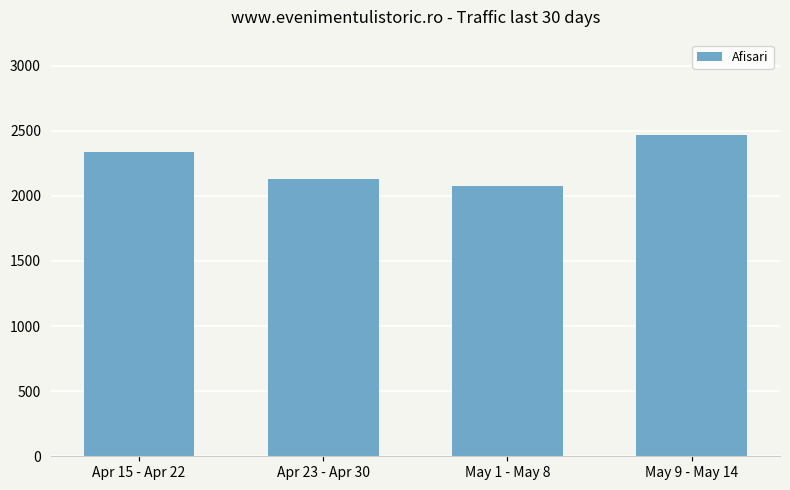

How many values are between 2130 and 2470?

3